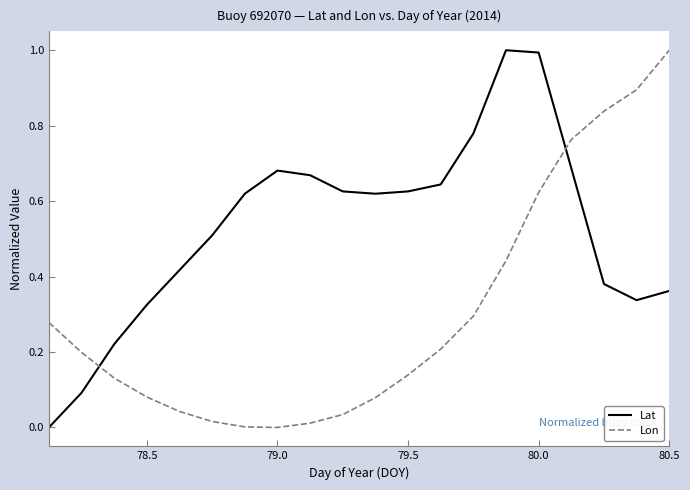

True or false: Lat and Lon intersect in this chart.

True